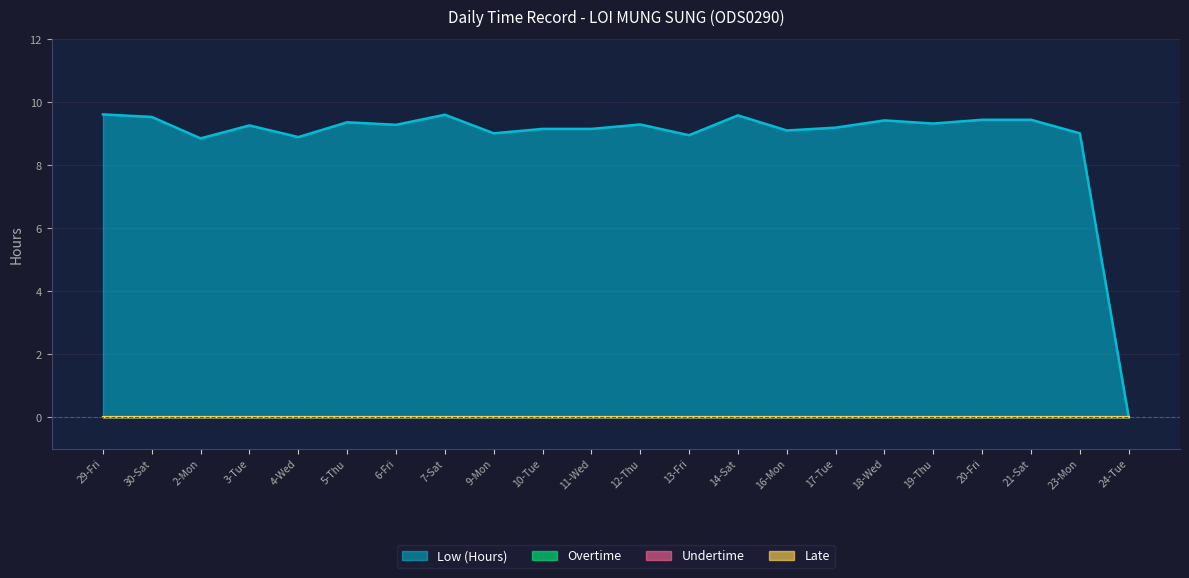

True or false: Overtime and Low (Hours) cross at least once.

False